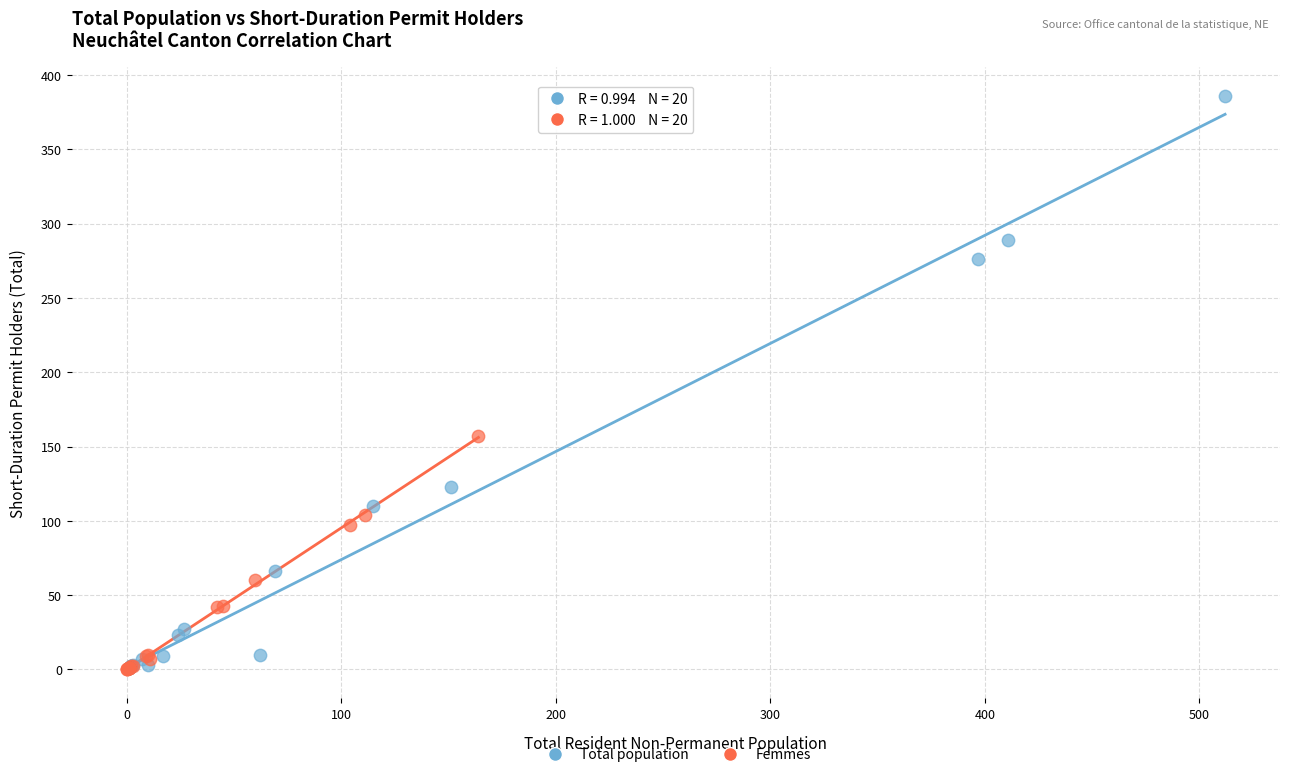

Which series contains the highest Y value?

Total population